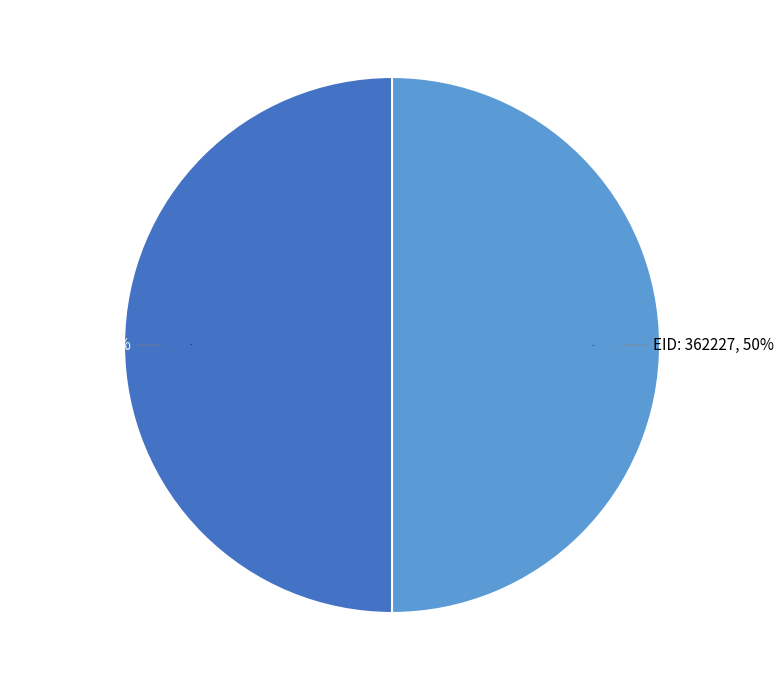

Rank the categories by value from highest to lowest.

362227, 362222